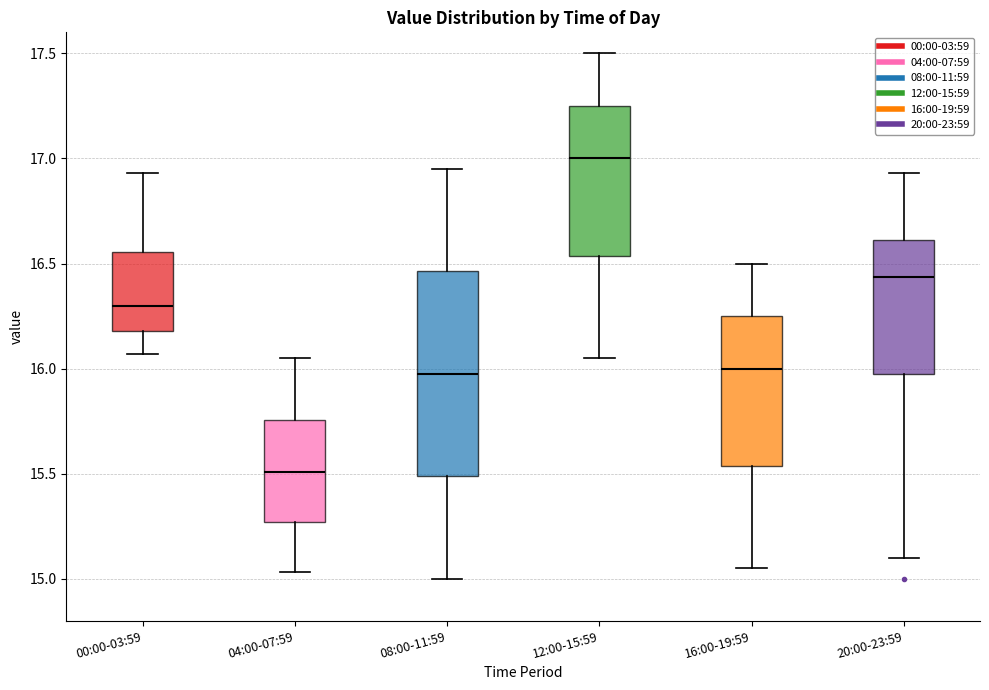

Which box is the tallest, from its lower edge to its upper edge?

08:00-11:59